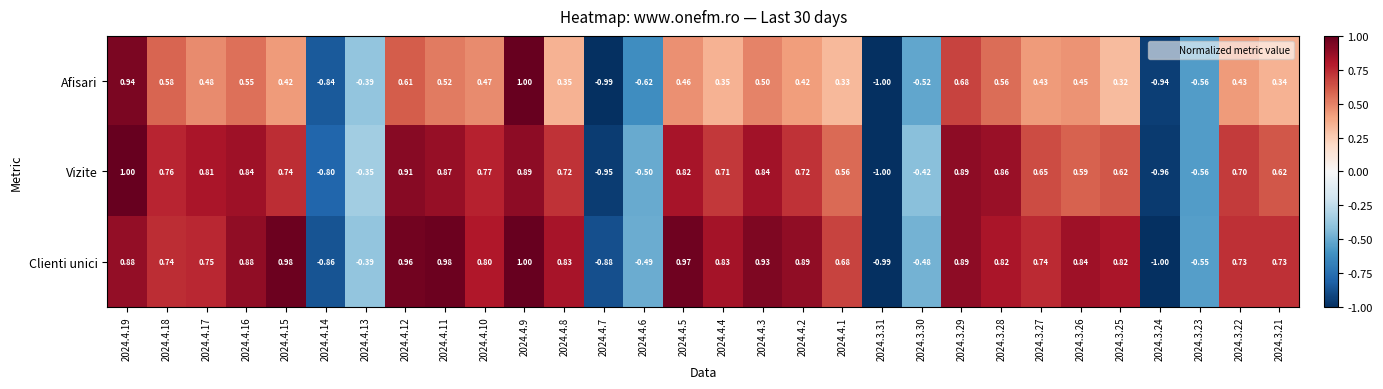

Between 2024.4.17 and 2024.3.27, which series saw the biggest shift?

Vizite